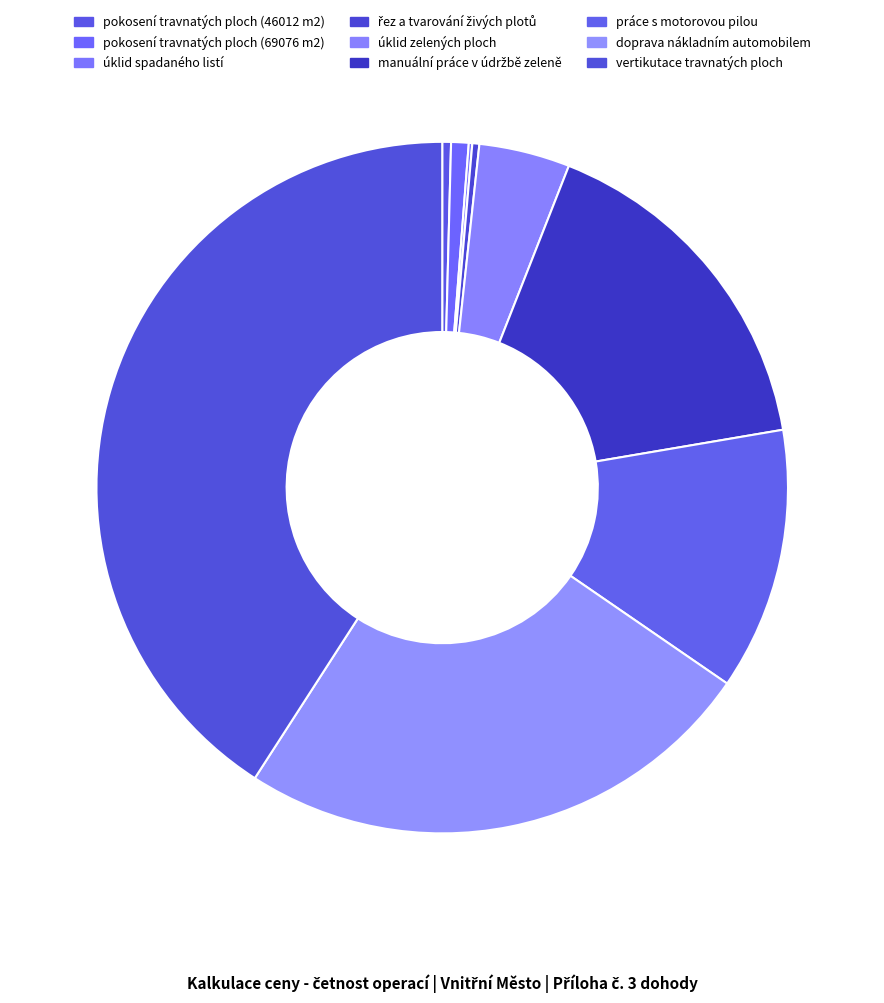

How many segments does this pie chart have?

9